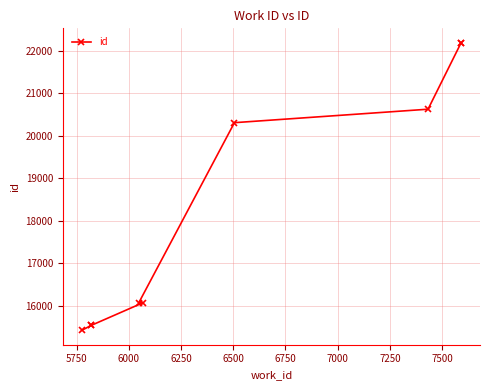

What is the value of the 4th point from the left?

16064